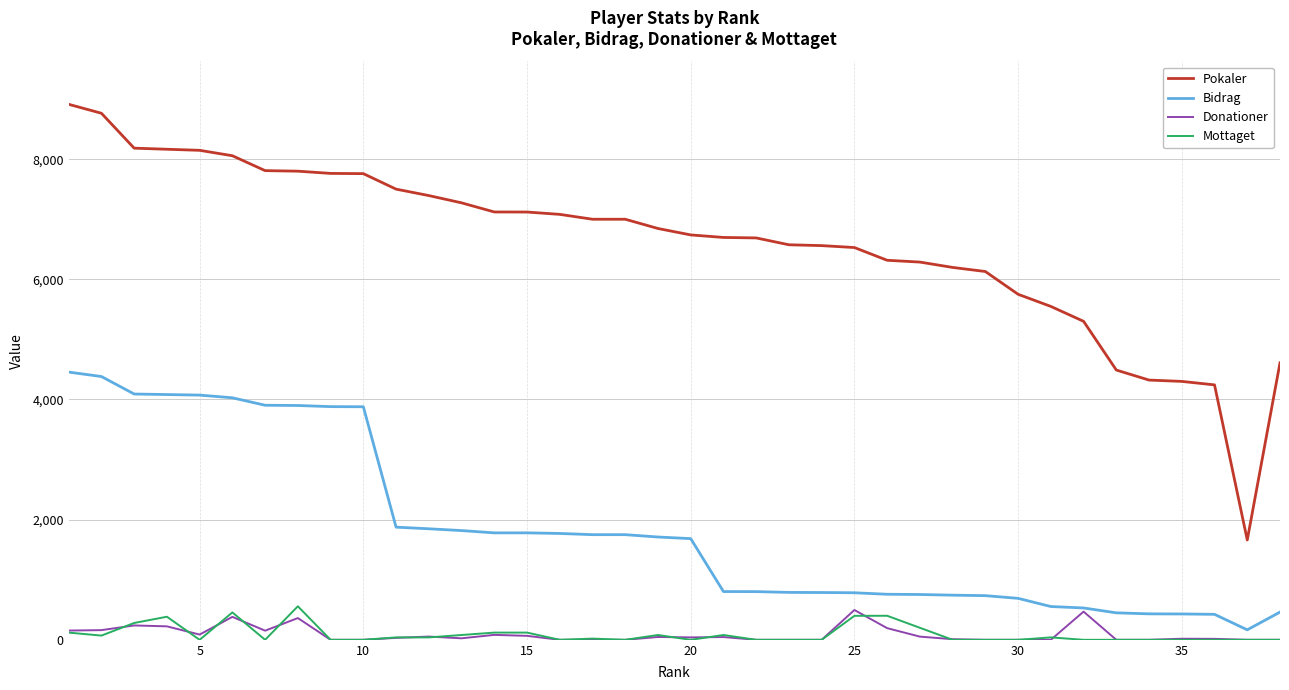

Which series has the largest range (max minus min)?

Pokaler